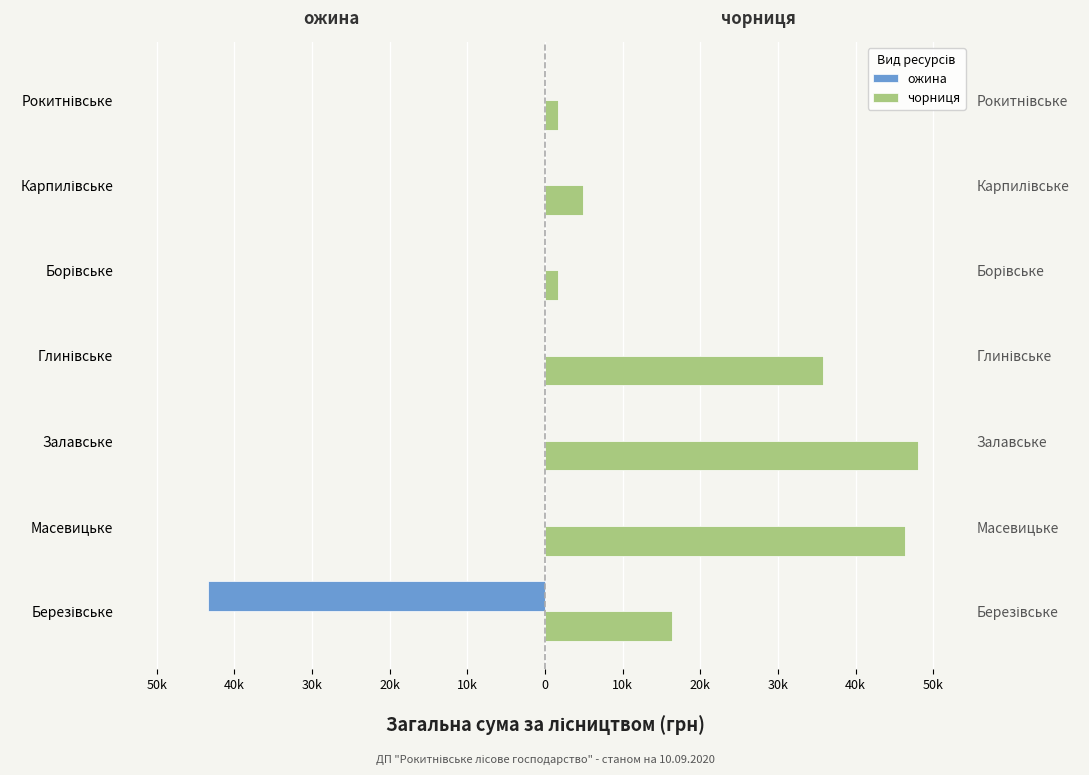

What is the difference between the second highest and second lowest values in the чорниця series?

44702